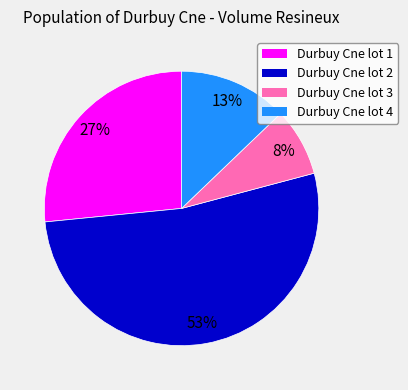

Which category has the biggest portion of the pie?

Durbuy Cne lot 2